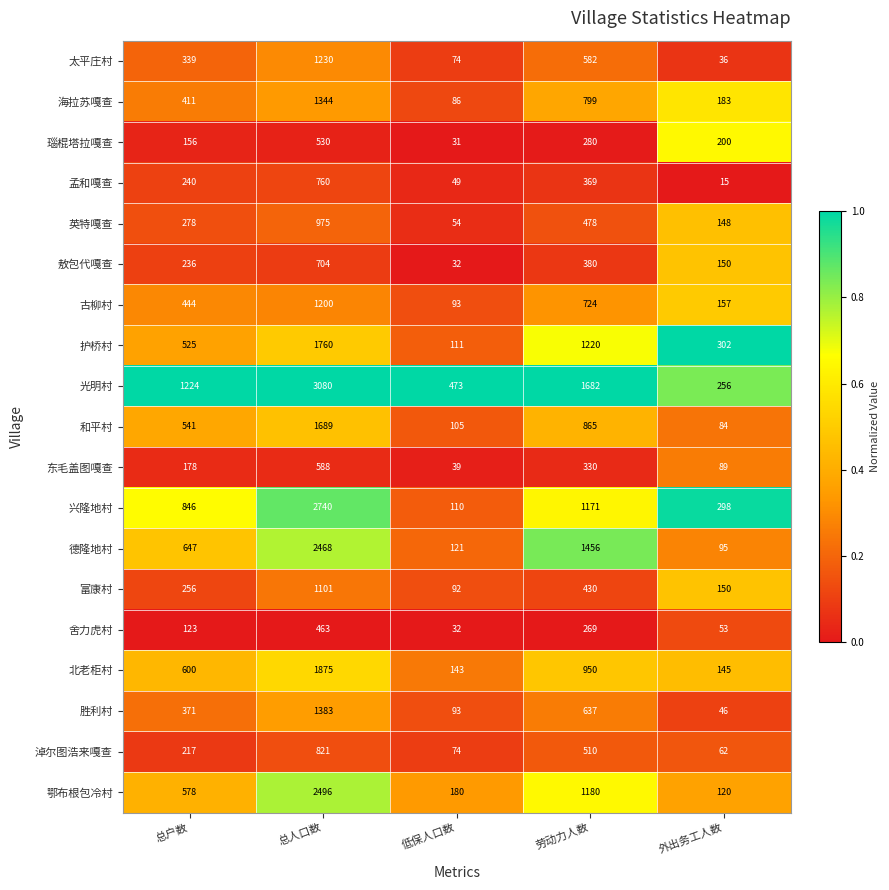

Rank the series by their maximum value, from highest to lowest.

光明村, 兴隆地村, 鄂布根包冷村, 德隆地村, 北老柜村, 护桥村, 和平村, 胜利村, 海拉苏嘎查, 太平庄村, 古柳村, 富康村, 英特嘎查, 淖尔图浩来嘎查, 孟和嘎查, 敖包代嘎查, 东毛盖图嘎查, 瑙棍塔拉嘎查, 舍力虎村